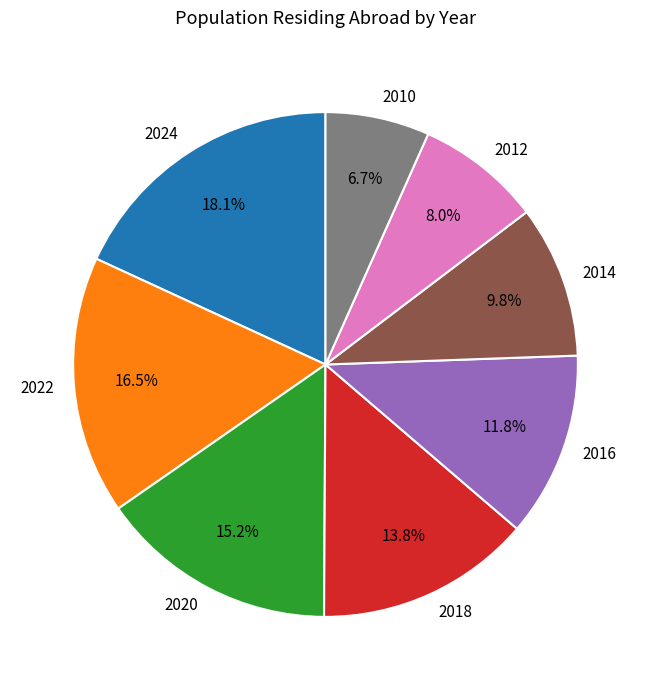

Do 2024 and 2012 together represent more than half of the pie?

No